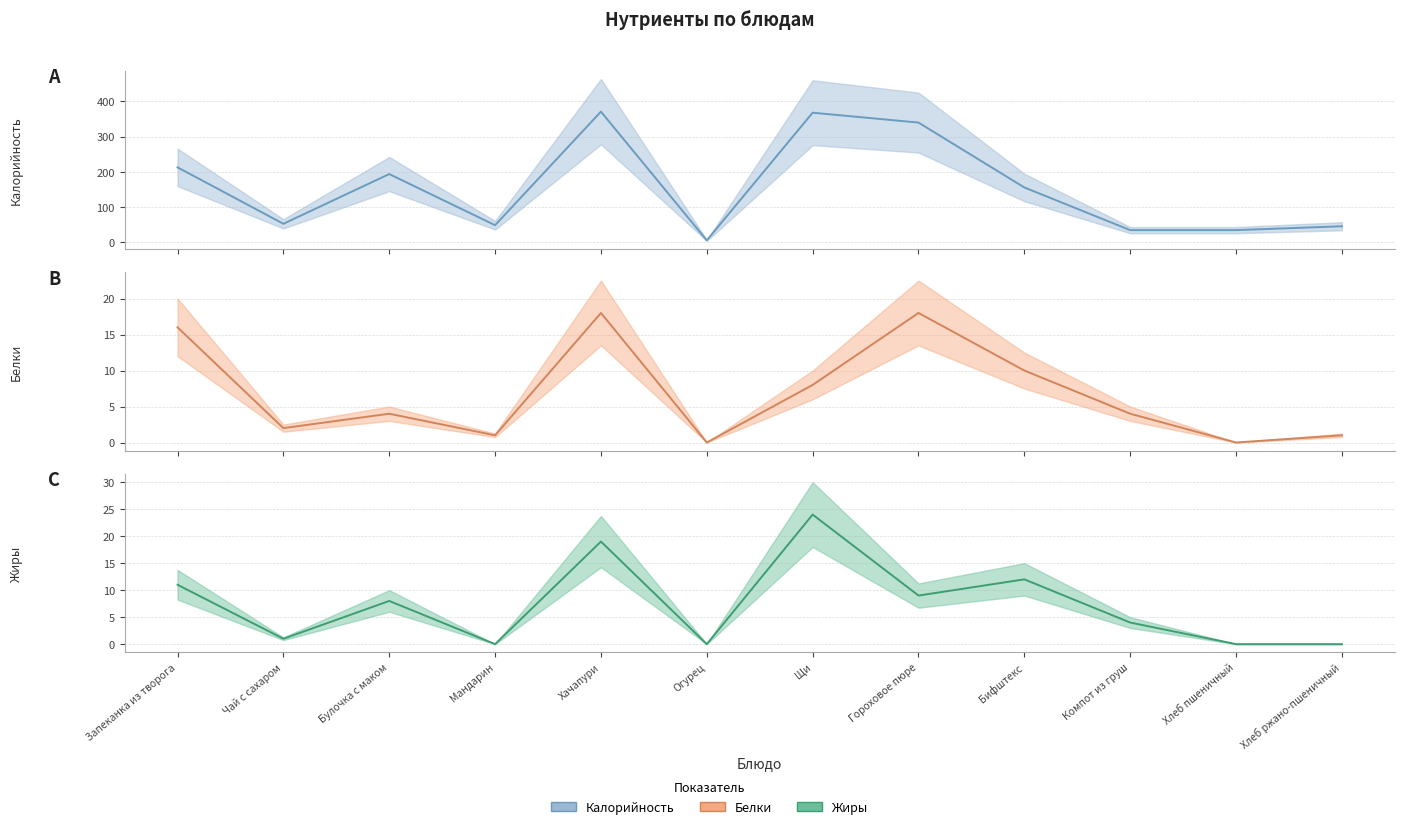

Which series has the widest spread of values?

Калорийность (центр)